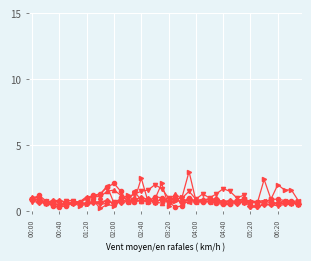

What is the maximum value shown in the chart?

3.0